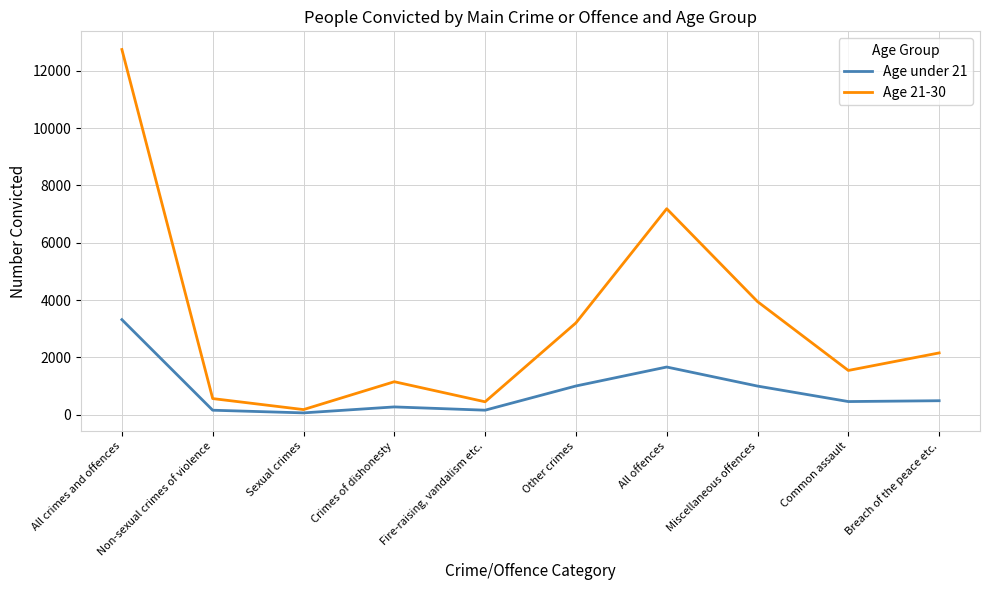

What is the difference between the second highest and minimum values in the Age under 21 series?

1600